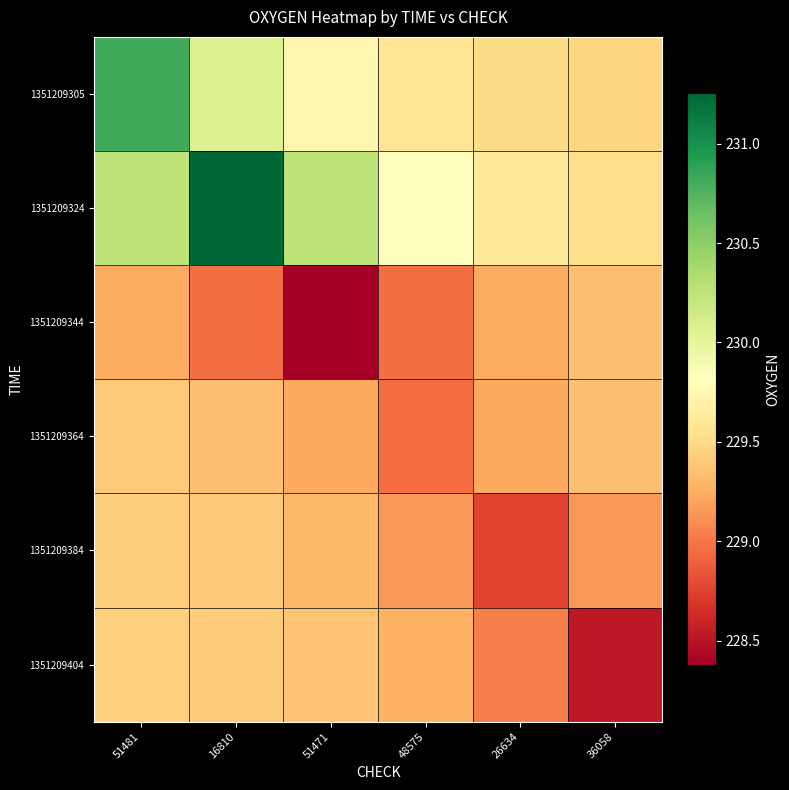

At which category is the sum across all series the highest?

51481